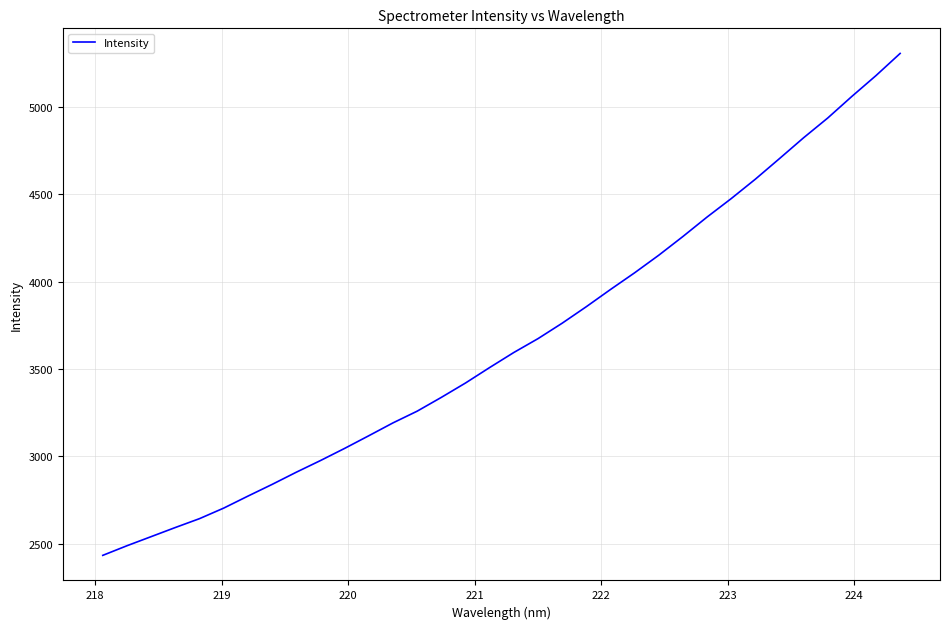

What is the greatest value displayed?

5307.8